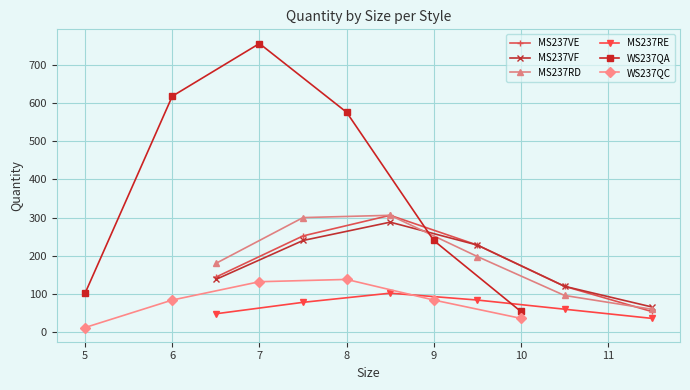

True or false: MS237VF and MS237RE cross at least once.

False